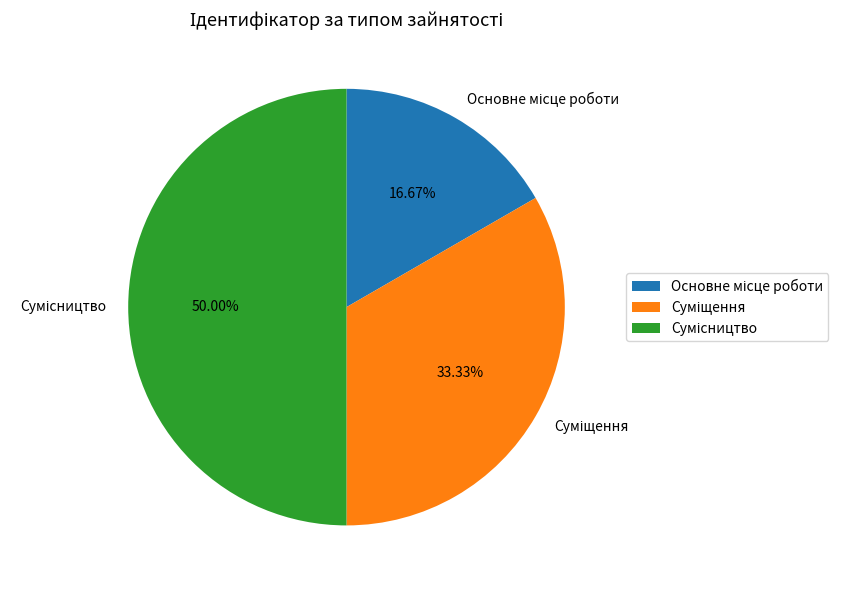

How many segments does this pie chart have?

3